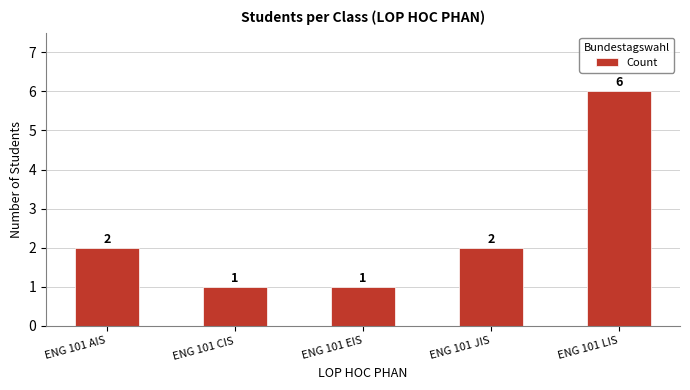

The chart shows a value of 1 at ENG 101 CIS. True or false?

True